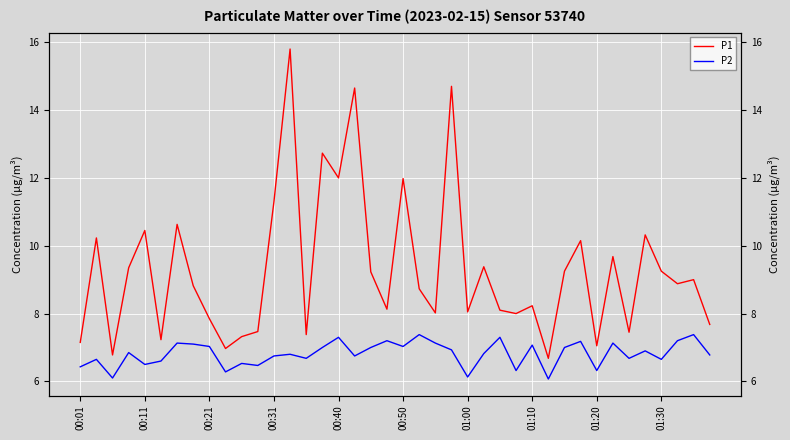

What is the minimum value shown in the chart?

6.1